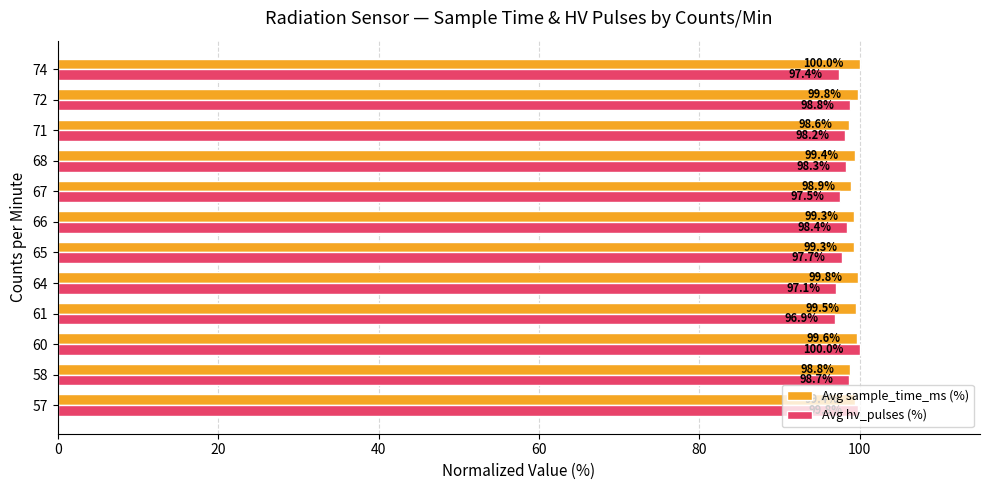

Rank the series at 60 from highest to lowest value.

Avg hv_pulses (%), Avg sample_time_ms (%)